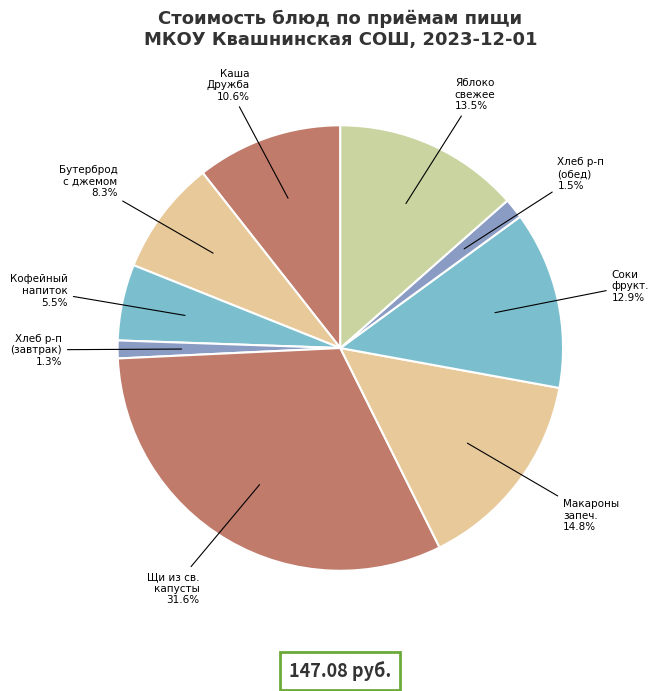

Count the number of slices in the pie.

9